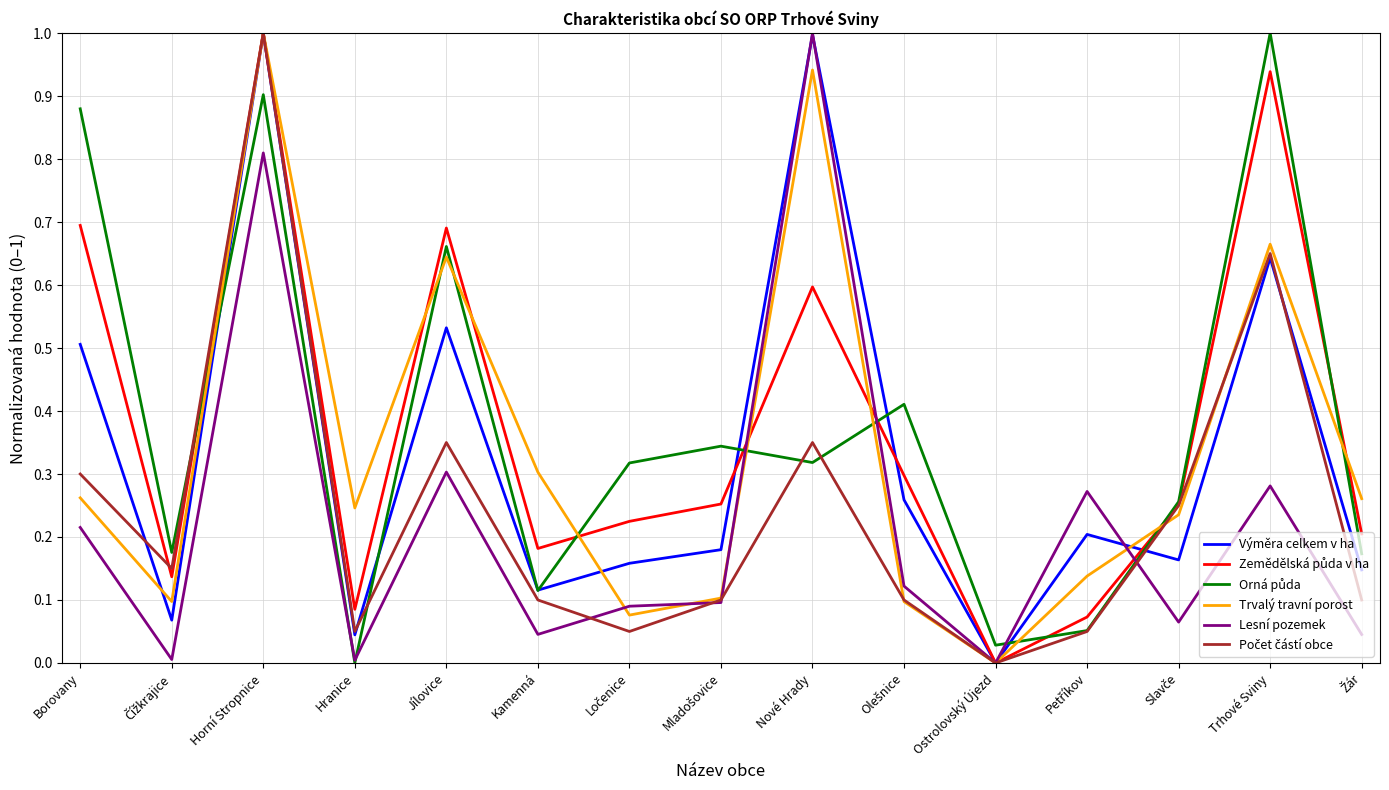

What is the maximum value shown in the chart?

1.0